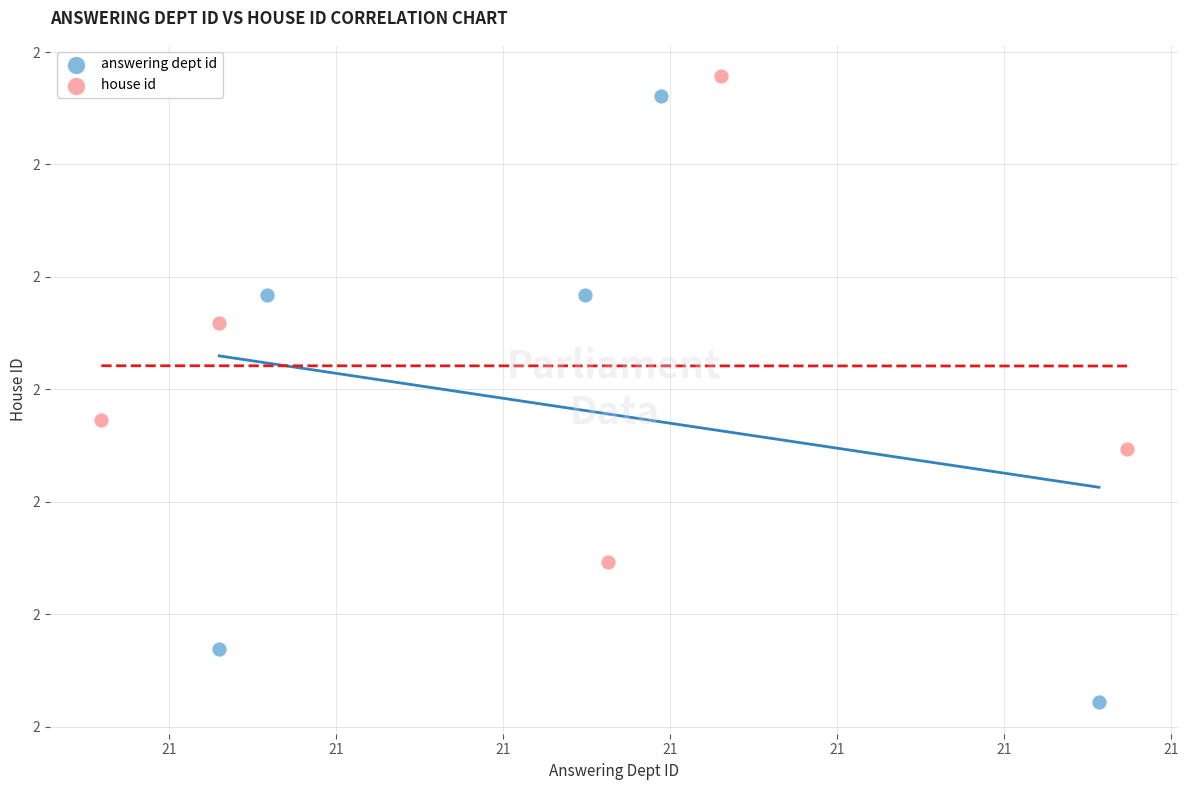

Which series has the widest spread of Y values?

answering dept id